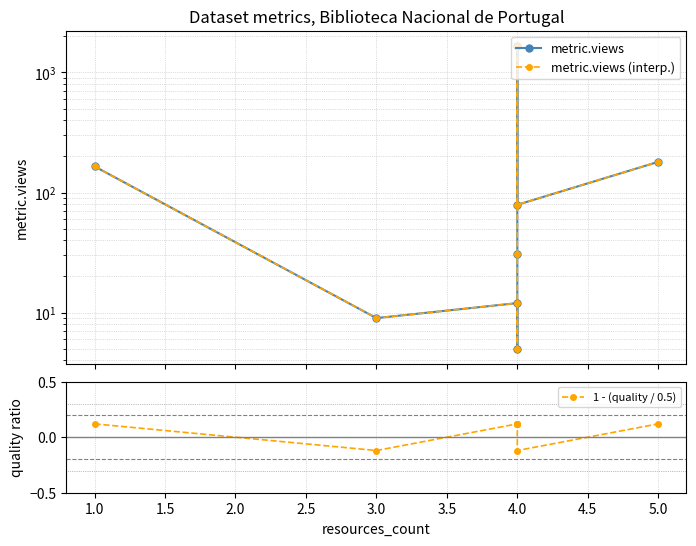

Which series changed the most between 3.0 and 4.0?

metric.views